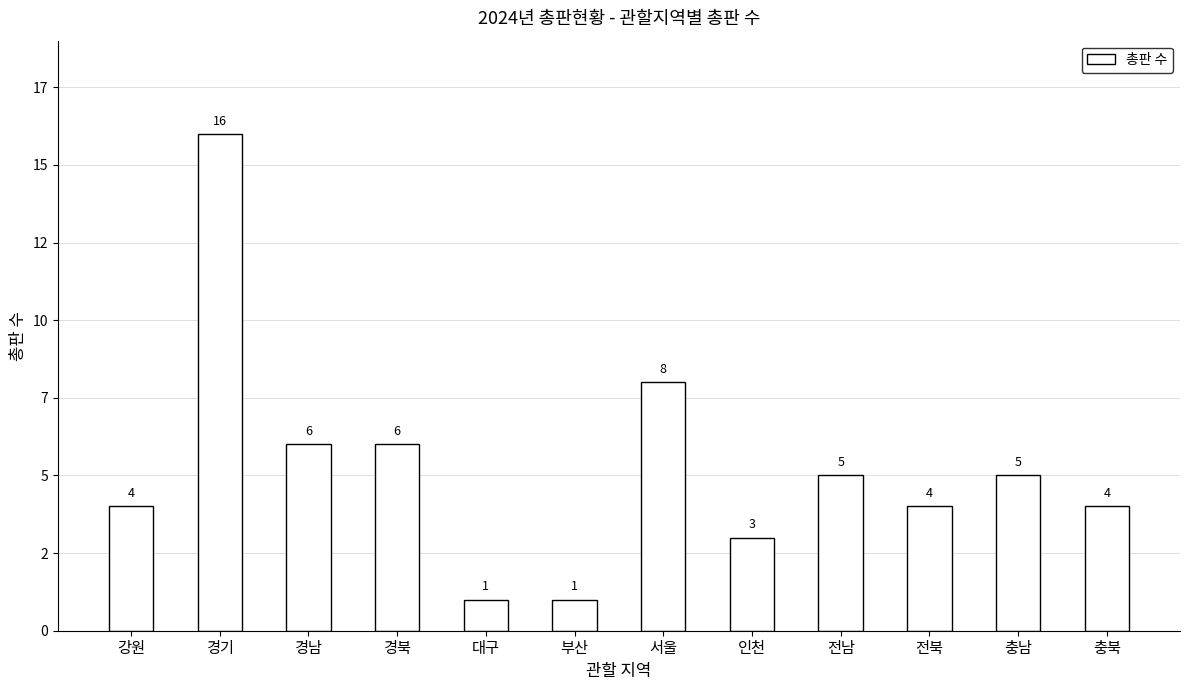

What is the ratio of the value at 서울 to the value at 전북?

2.0